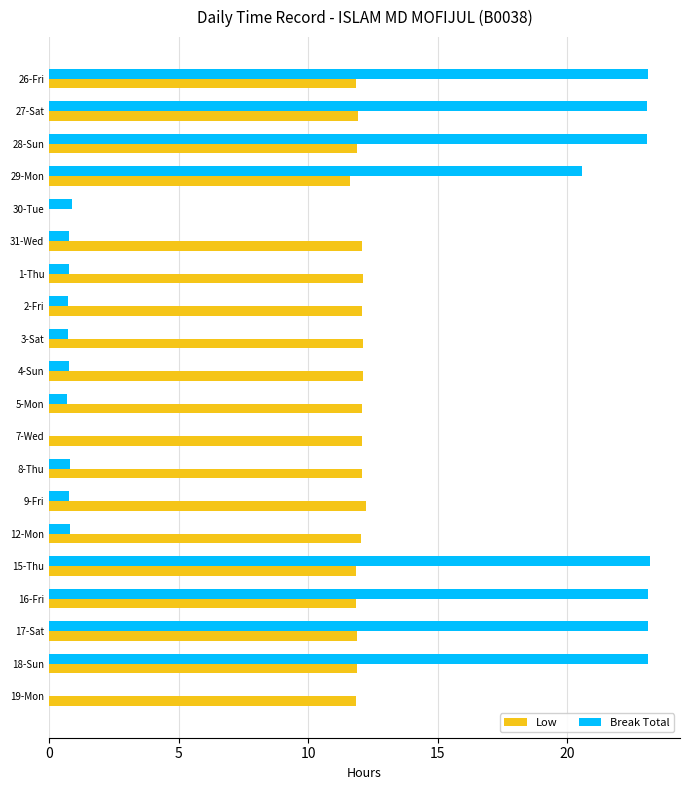

Between 8-Thu and 17-Sat, which series saw the biggest shift?

Break Total